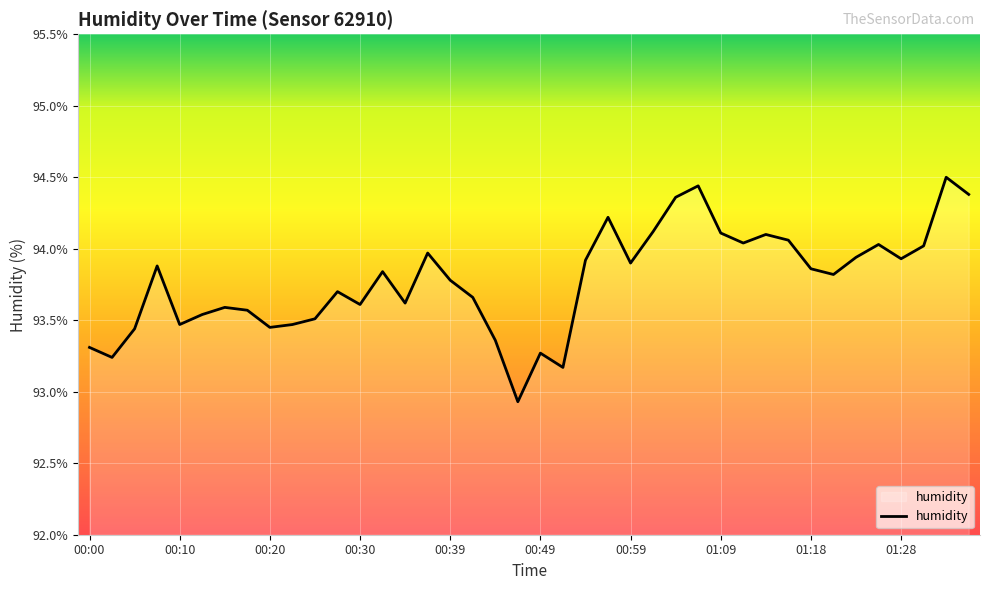

How many distinct data groups are displayed?

1